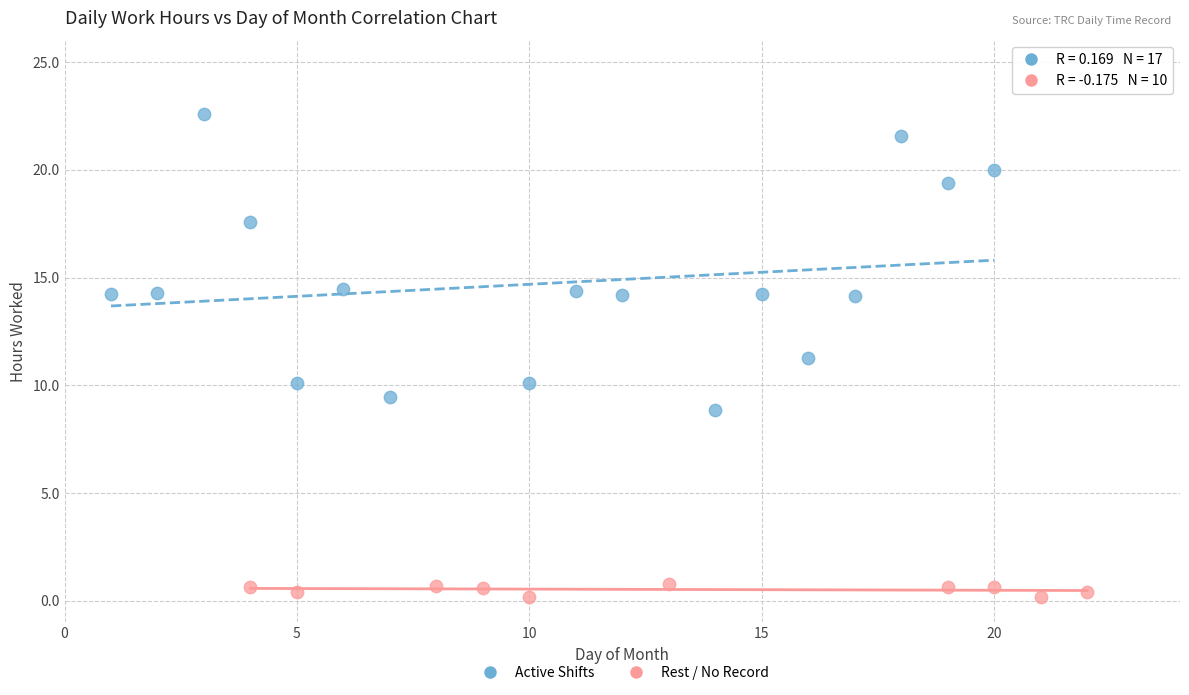

Which series contains the highest Y value?

Active Shifts